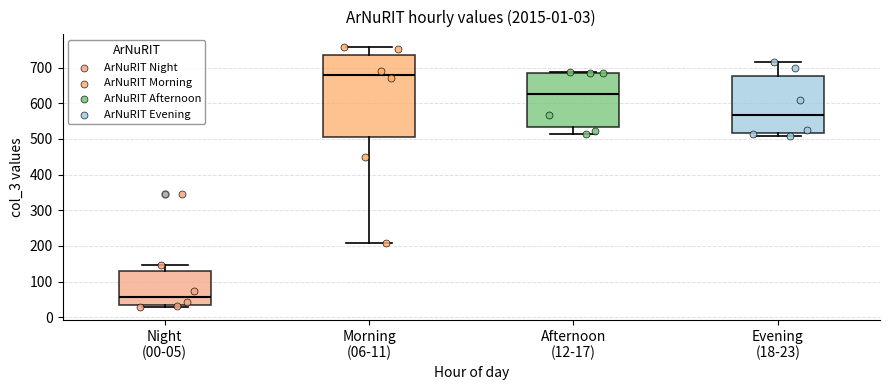

Reading left to right, read every box against the y-axis: the position of its median line, the range the box covers, and the ends of its whiskers. The values are not printed on the chart, so give them approximately, as read against the axis.

Night (00-05): median 60, box 30 to 130, whiskers 30 (just below the box's lower edge) to 150
Morning (06-11): median 680, box 510 to 740, whiskers 210 to 760
Afternoon (12-17): median 630, box 530 to 690, whiskers 510 to 690
Evening (18-23): median 570, box 520 to 680, whiskers 510 to 720